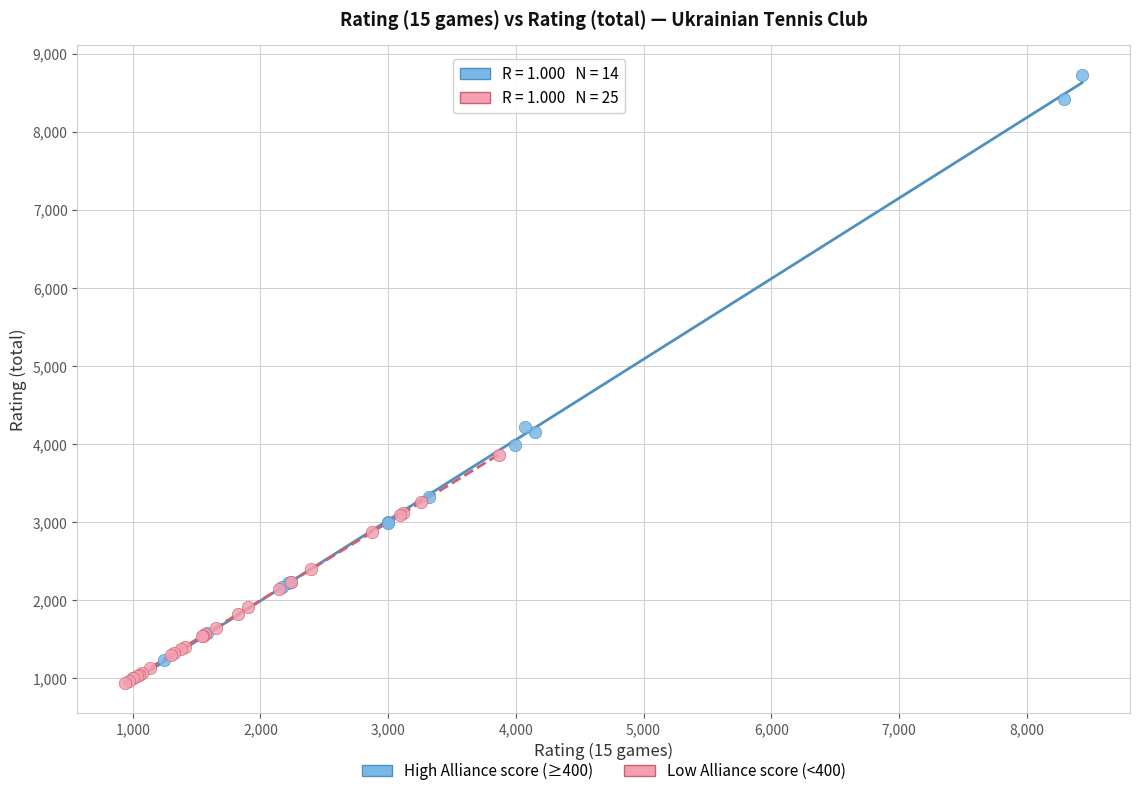

What are all the series names shown in the legend?

High Alliance score (≥400), Low Alliance score (<400)